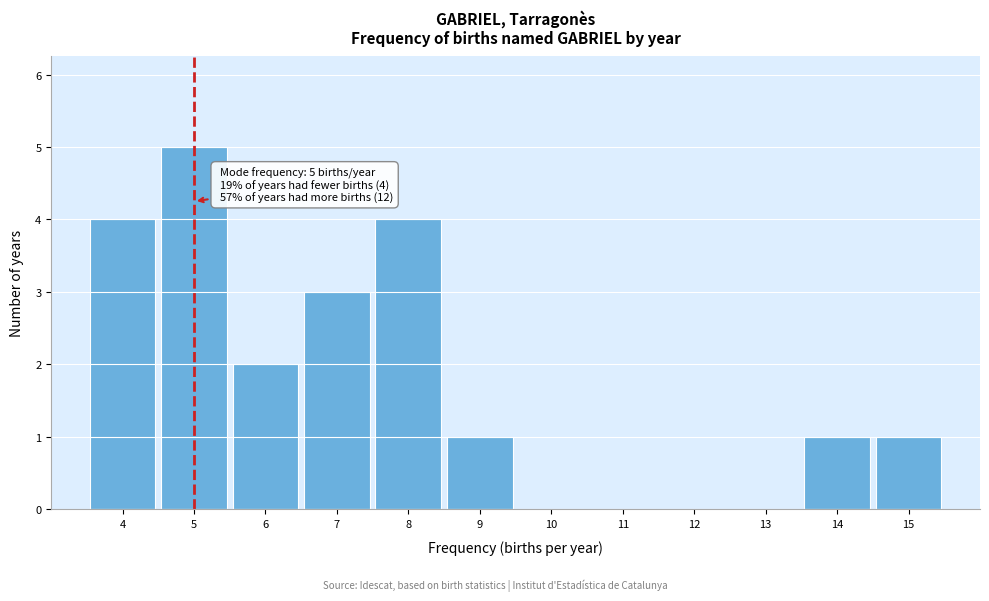

Over which range of the x-axis is the bar tallest?

4.5 to 5.5